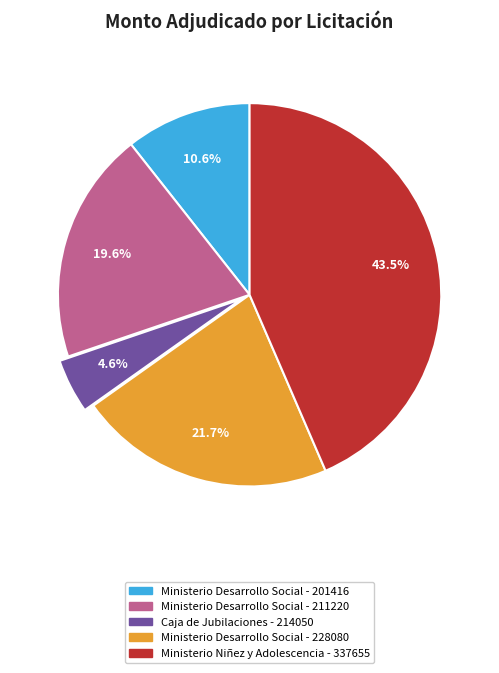

Is there a majority slice in this chart?

No